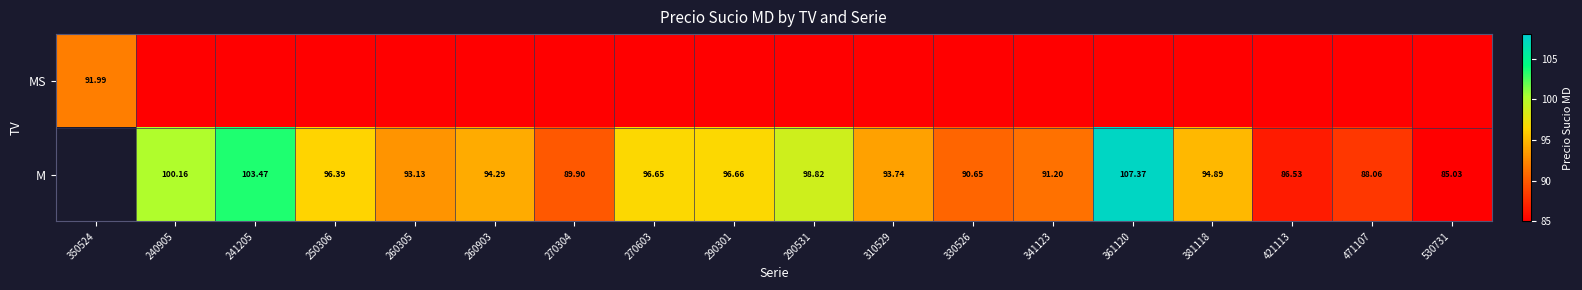

Rank the series by their maximum value, from lowest to highest.

MS, M